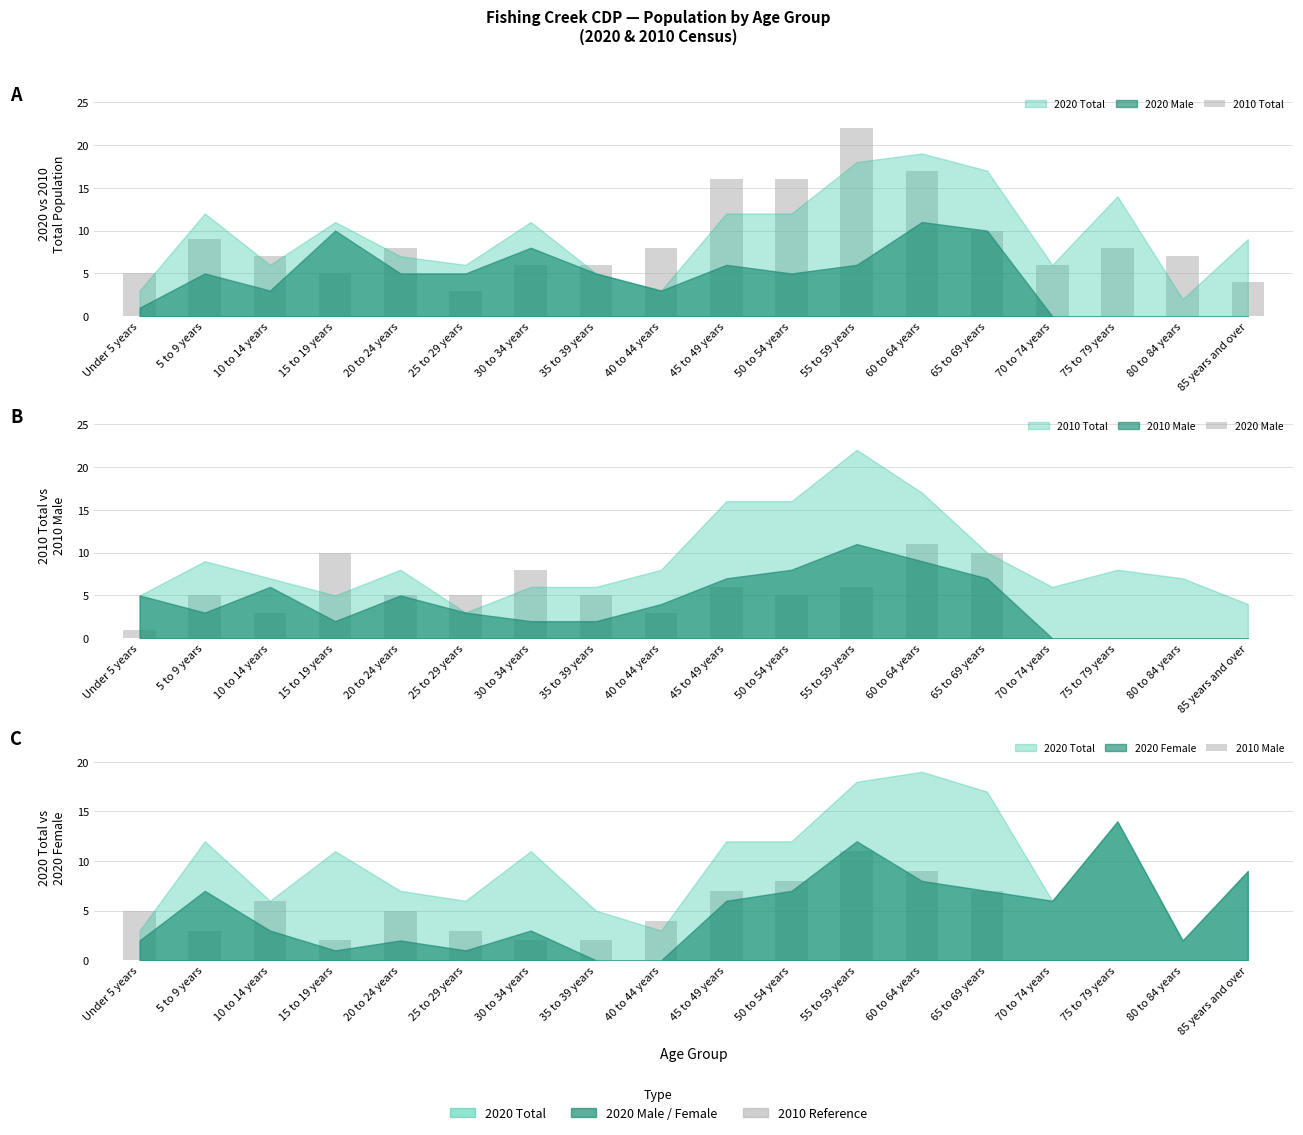

The 2020 Male series shows 5 at 5 to 9 years. True or false?

True